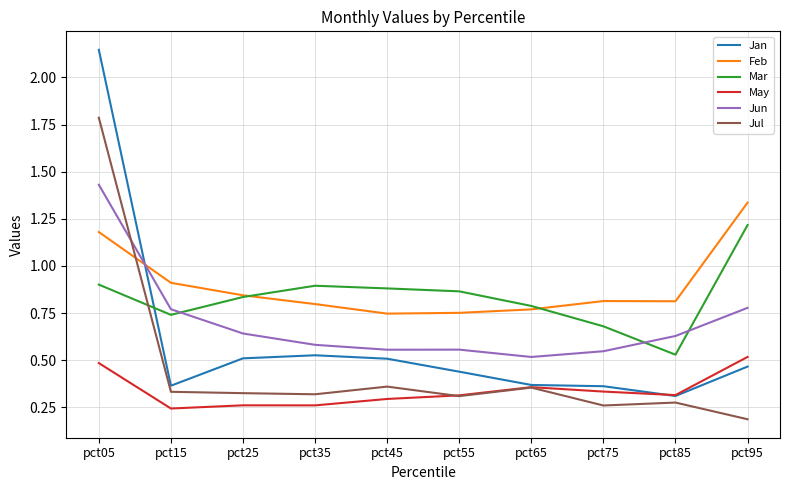

Which series has the widest spread of values?

Jan